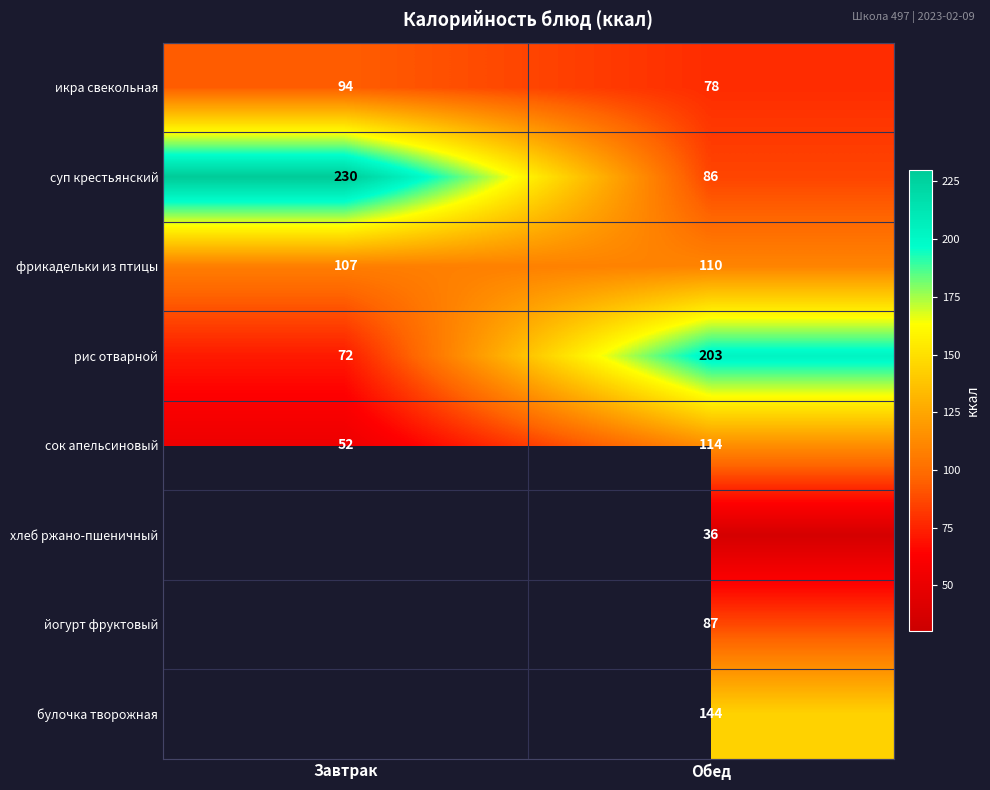

What is the total value across all series at Обед?

858